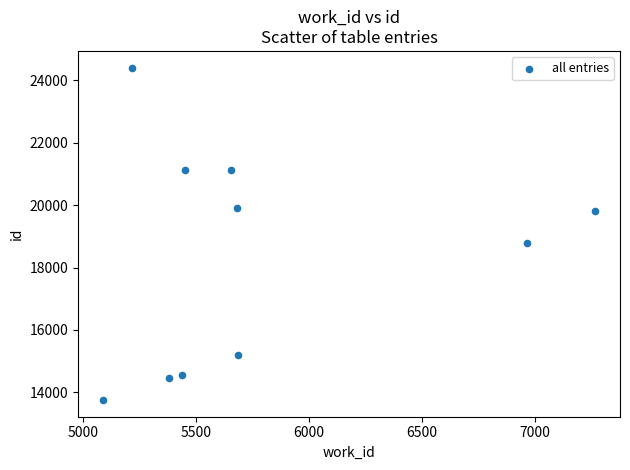

What is the range of Y values (max minus min)?

10669